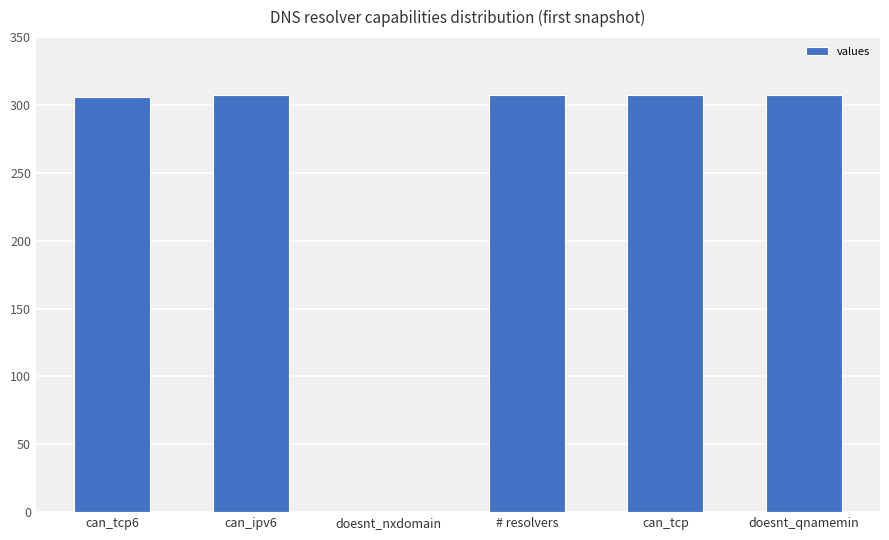

Is it true that the value at doesnt_nxdomain is 0?

True